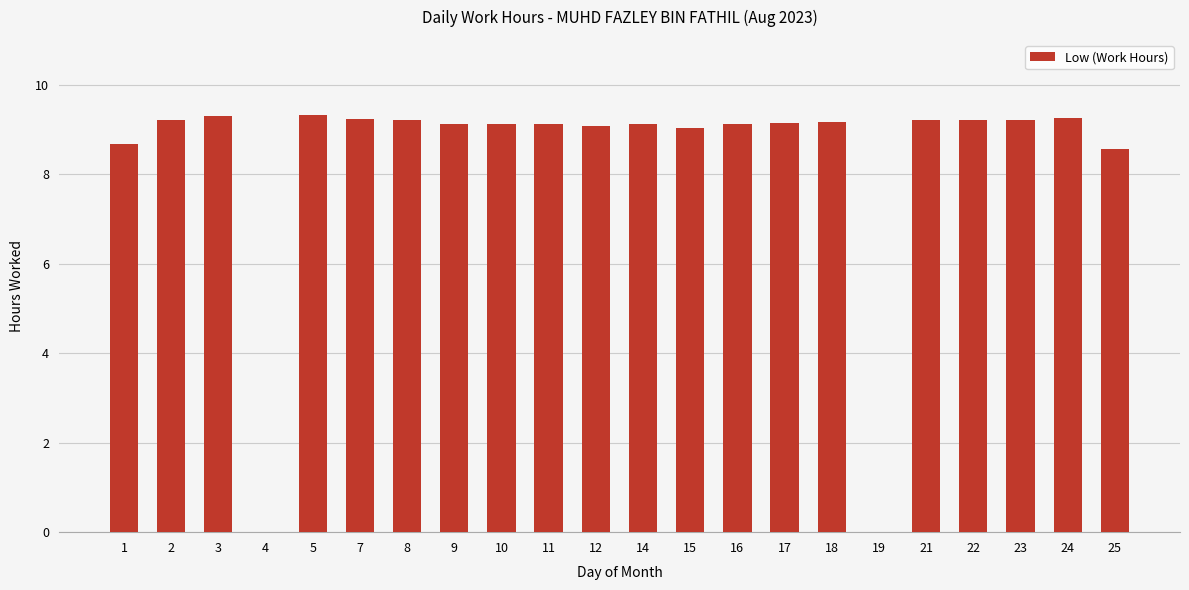

Approximately how many times larger is the value at 1 compared to 21?

0.9